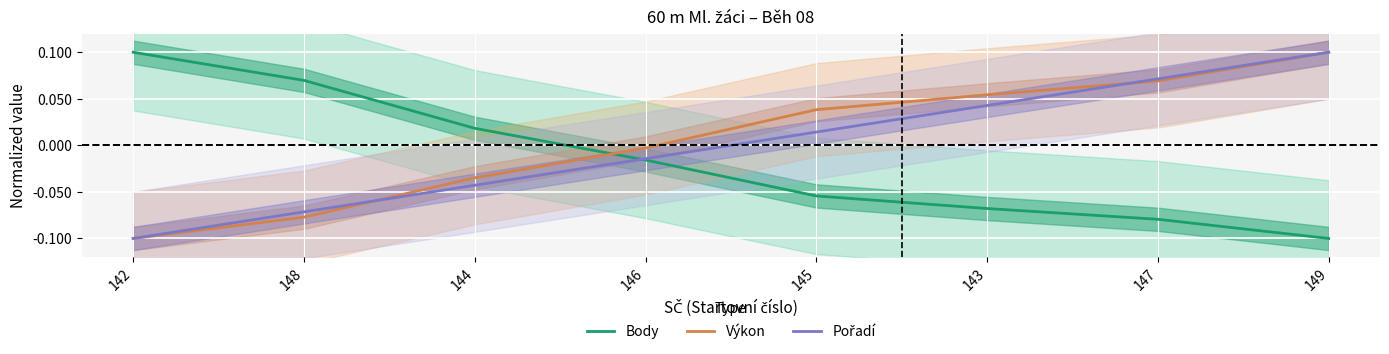

True or false: Body has more than 1 points higher than both neighbors.

False